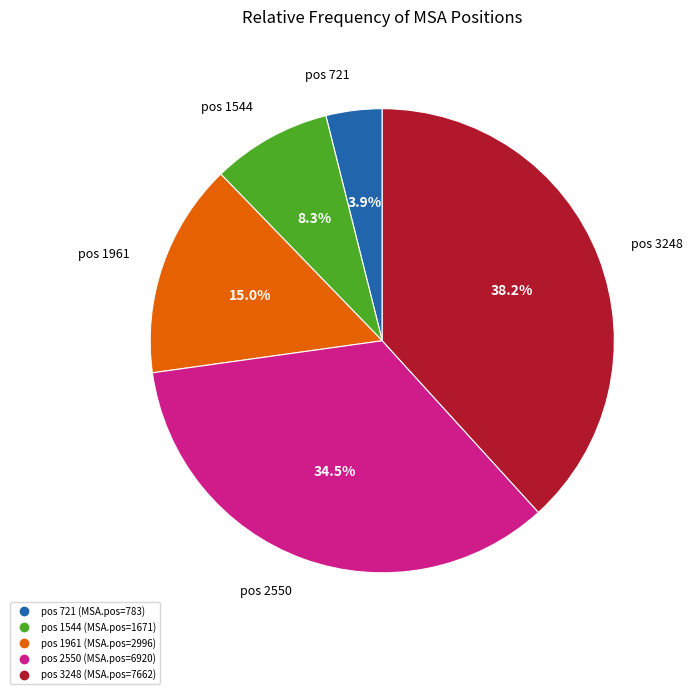

How many slices are in this pie chart?

5